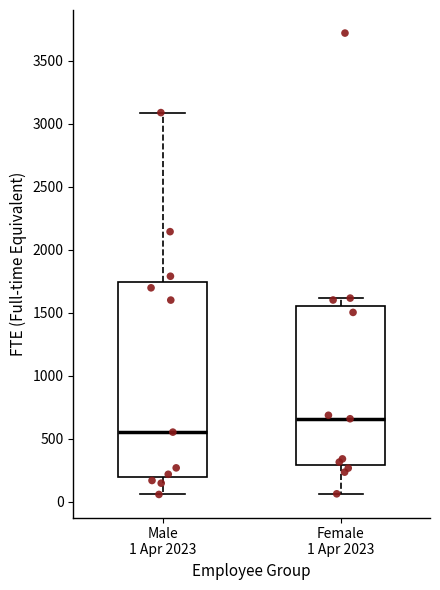

Which box is the tallest, from its lower edge to its upper edge?

Male 1 Apr 2023